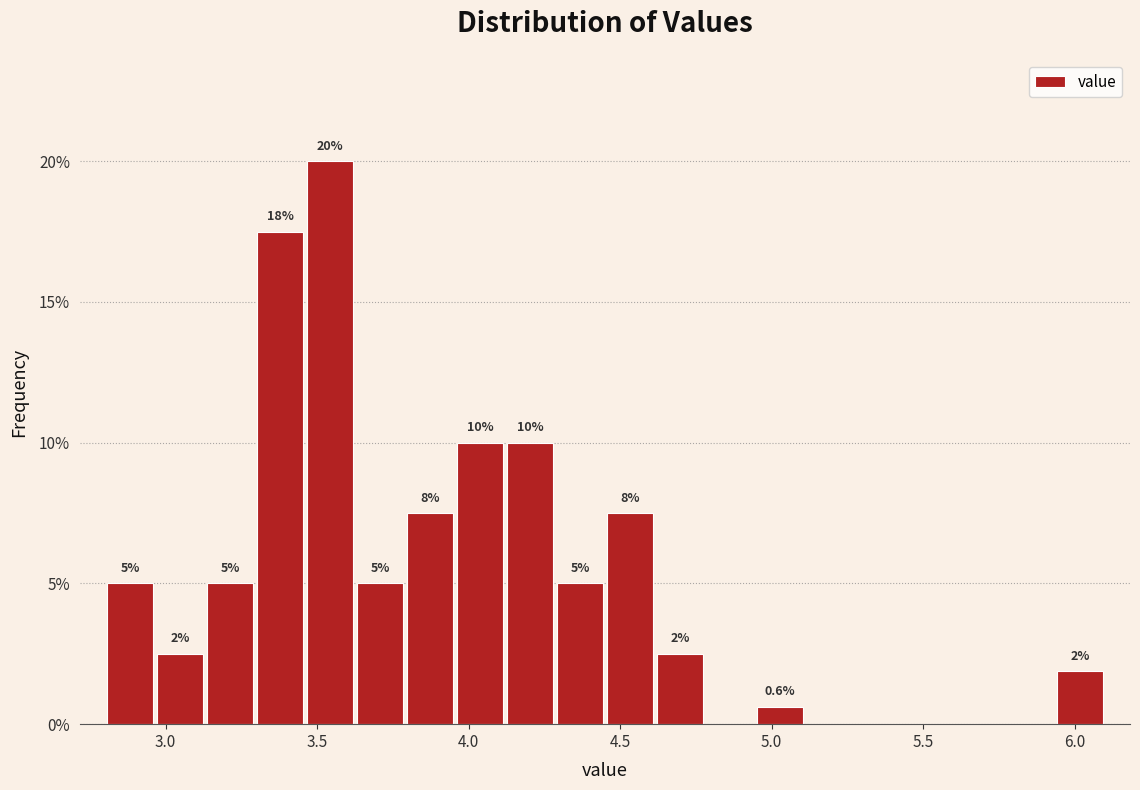

Around what value on the x-axis is the tallest bar? Give the approximate position of its centre, as read against the axis.

3.55